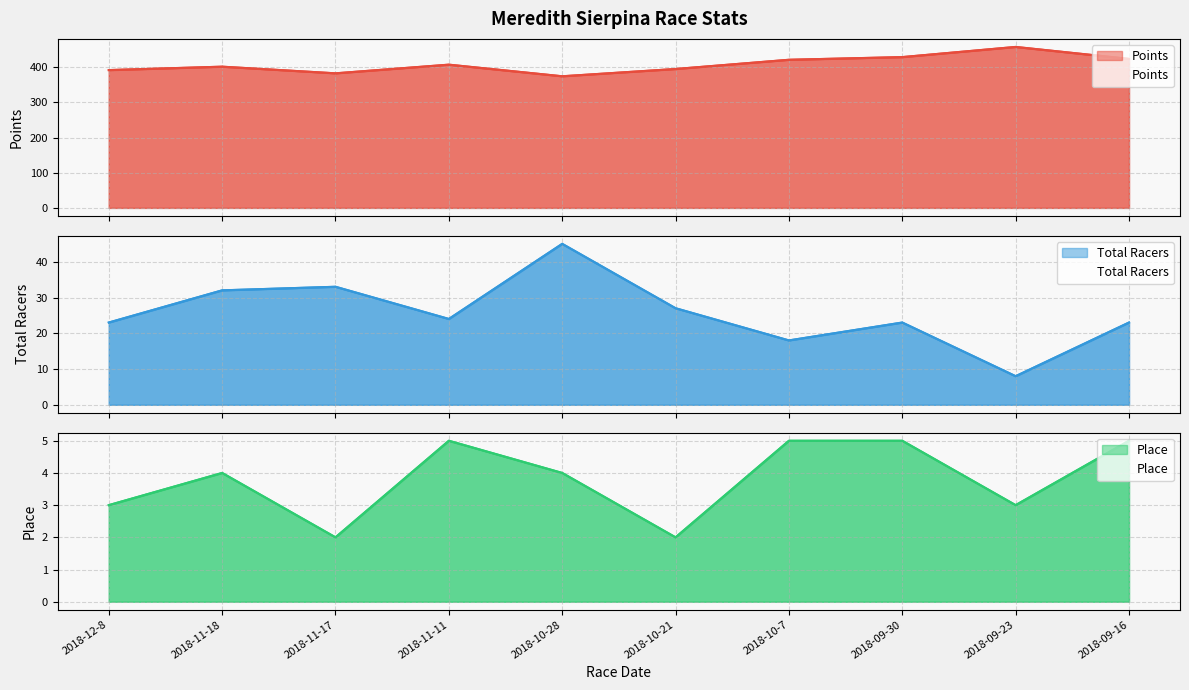

What is the total value across all series at 2018-10-28?

423.4